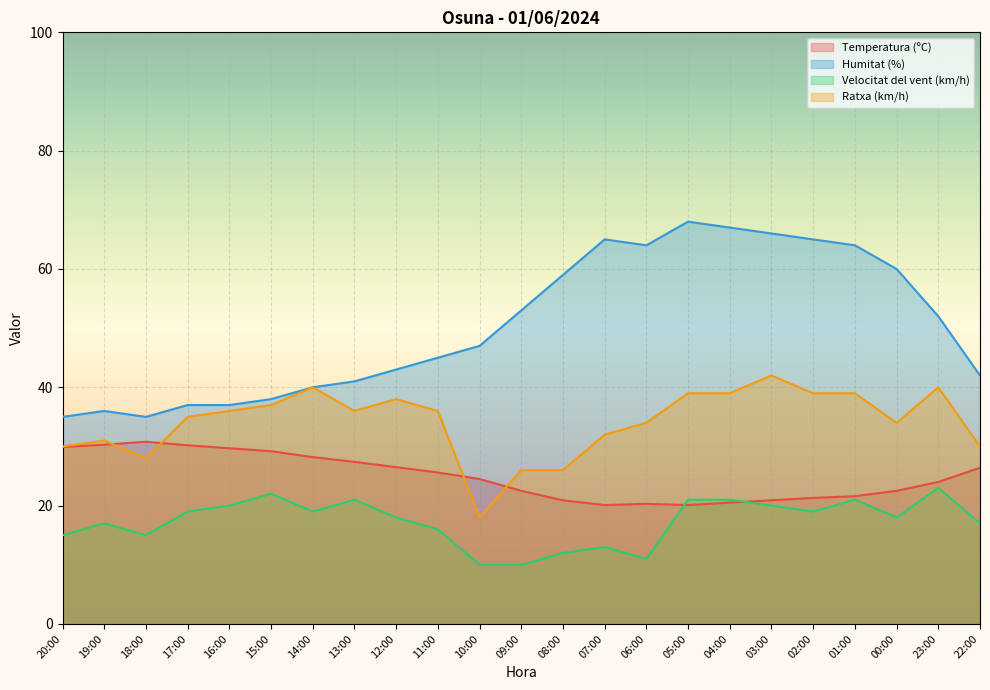

How many lines are shown in the chart?

4